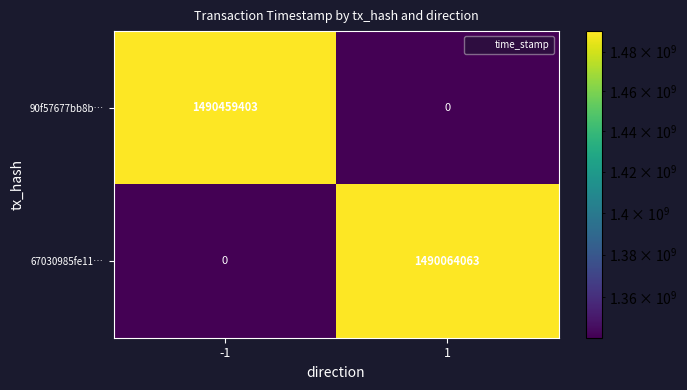

The 90f57677bb8b… series shows 0 at 1. True or false?

True